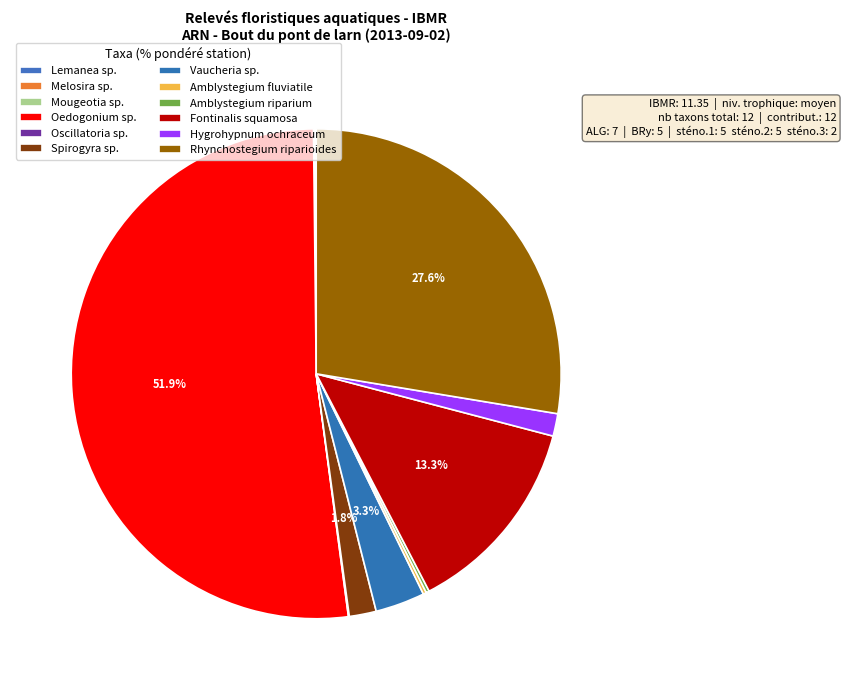

Count the number of slices in the pie.

12